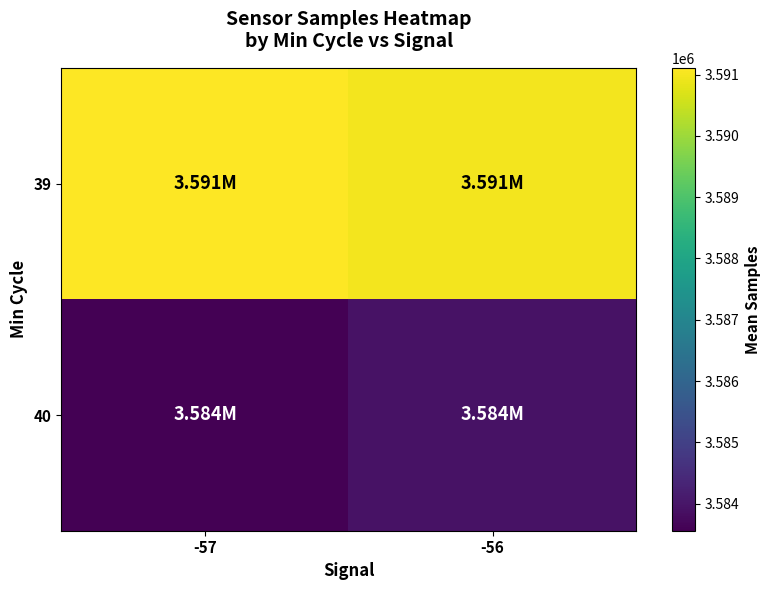

What is the maximum value shown in the chart?

3591112.4